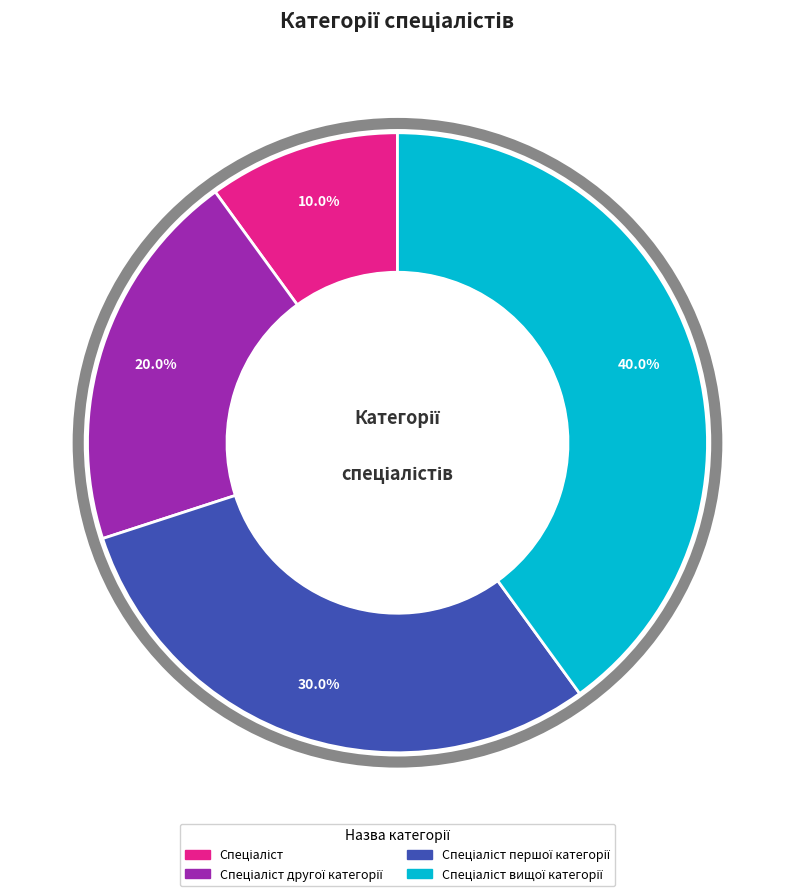

Is there any slice that represents more than half of the pie?

No